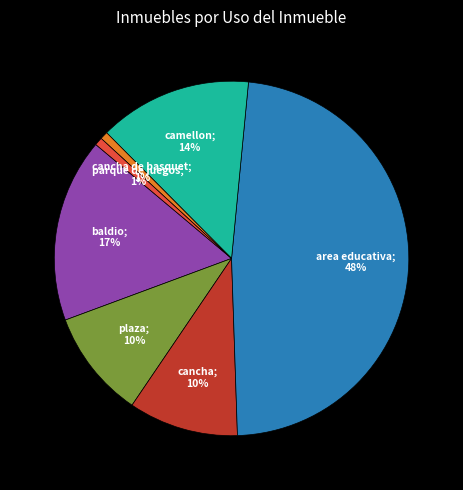

Is there a majority slice in this chart?

No